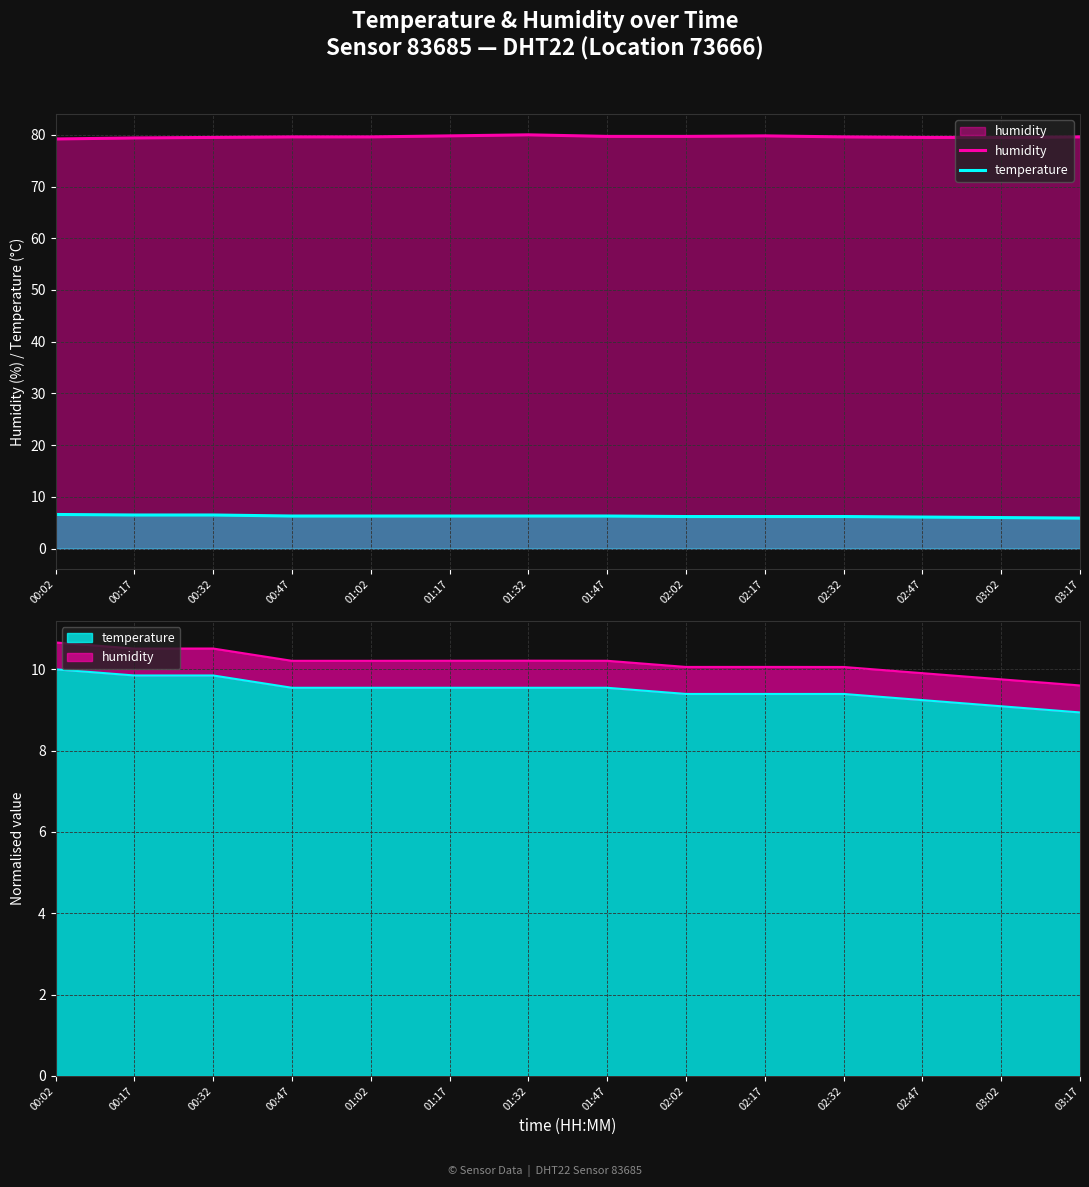

Count the humidity values in the range 79 to 80.

14